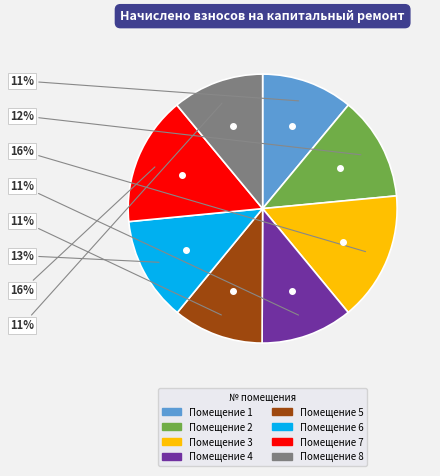

Count the number of slices in the pie.

8